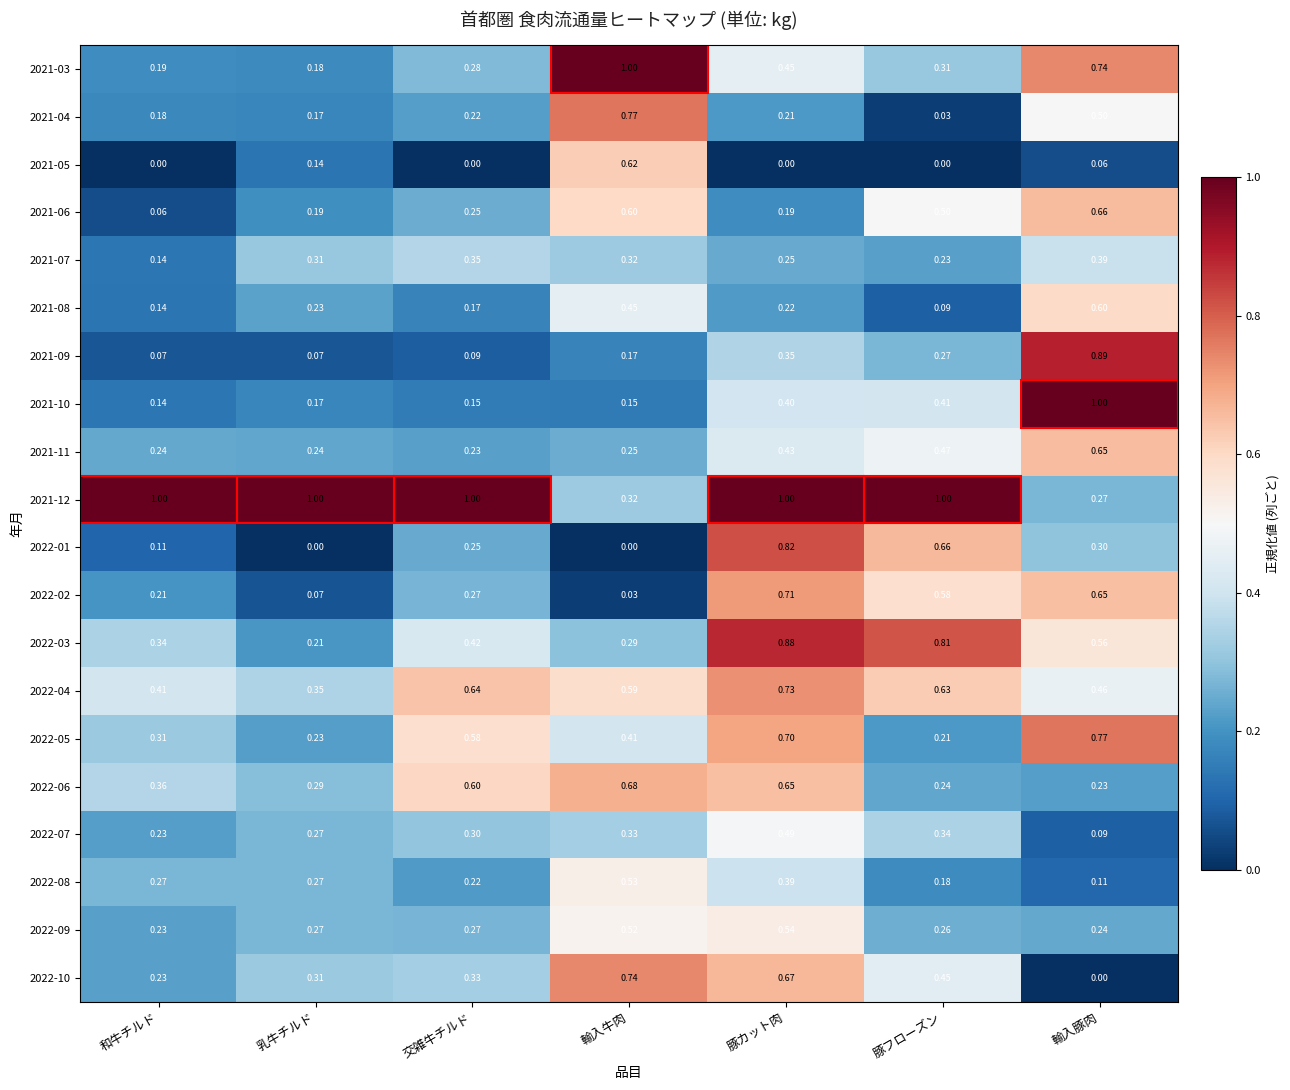

Is the value of 2022-08 at 輸入豚肉 greater than the value of 2022-04 at 輸入牛肉?

No